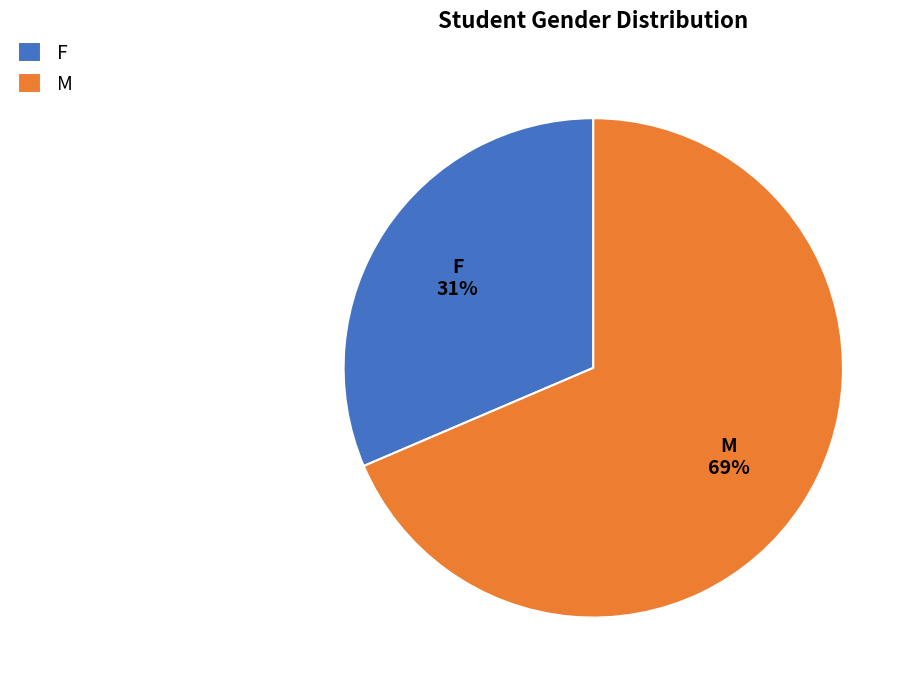

To the nearest percent, what is the average slice percentage?

50%